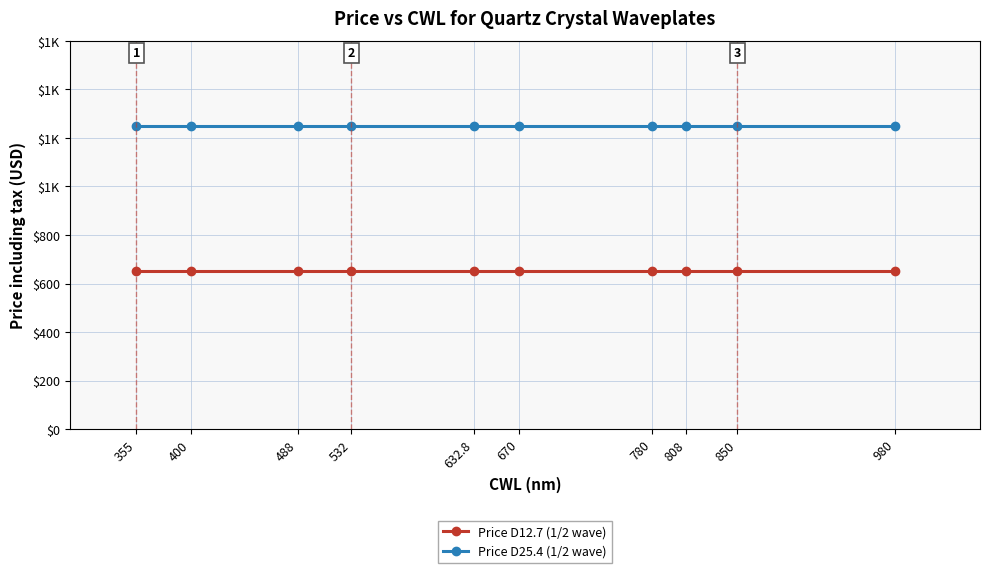

What are all the series names shown in the legend?

Price D12.7 (1/2 wave), Price D25.4 (1/2 wave)